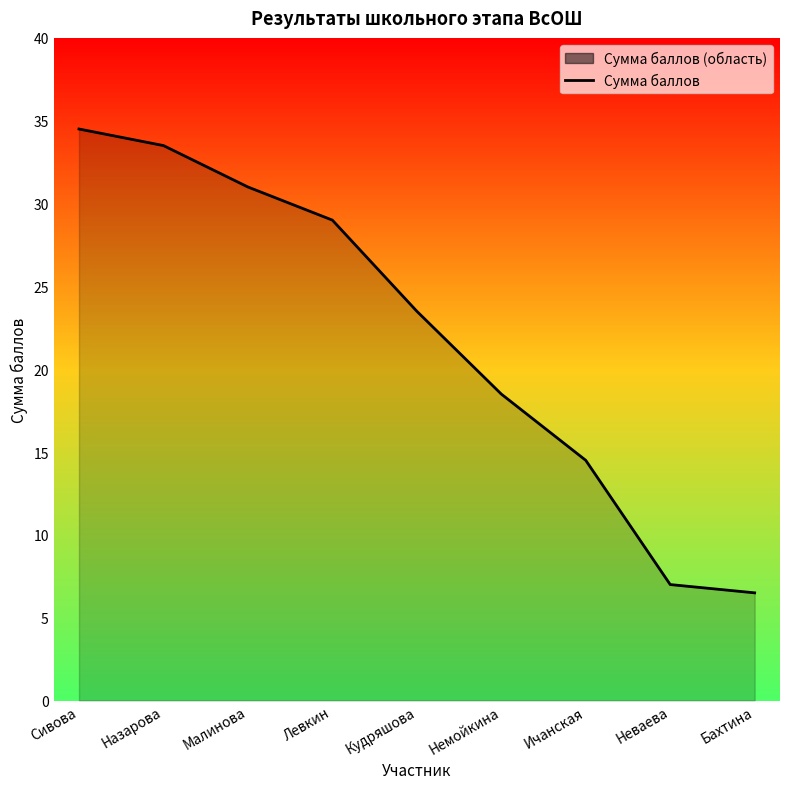

What is the label of the 6th point from the right?

Левкин